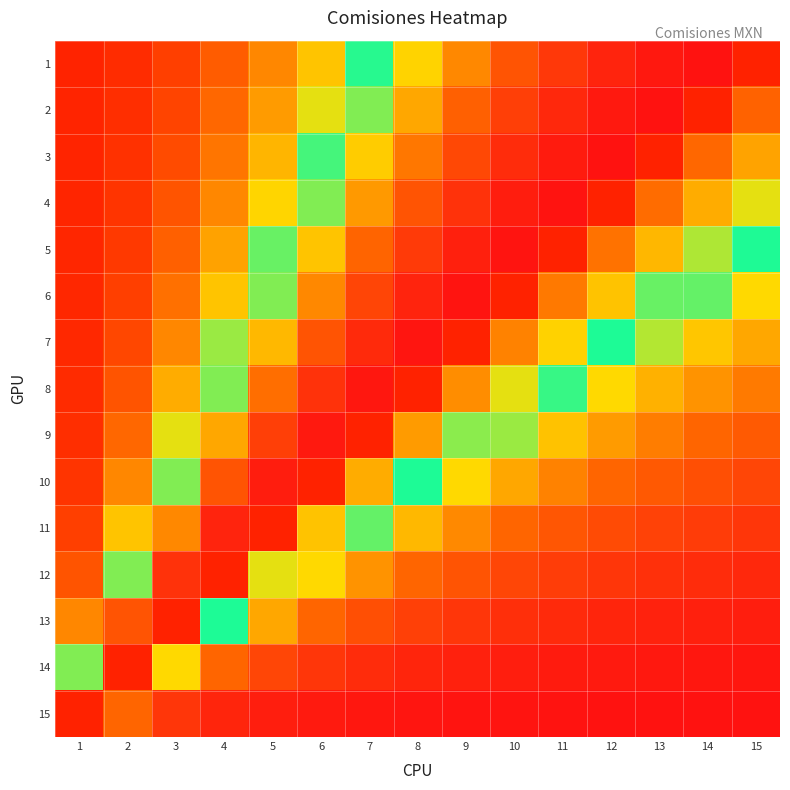

At which category is the sum across all series the highest?

1